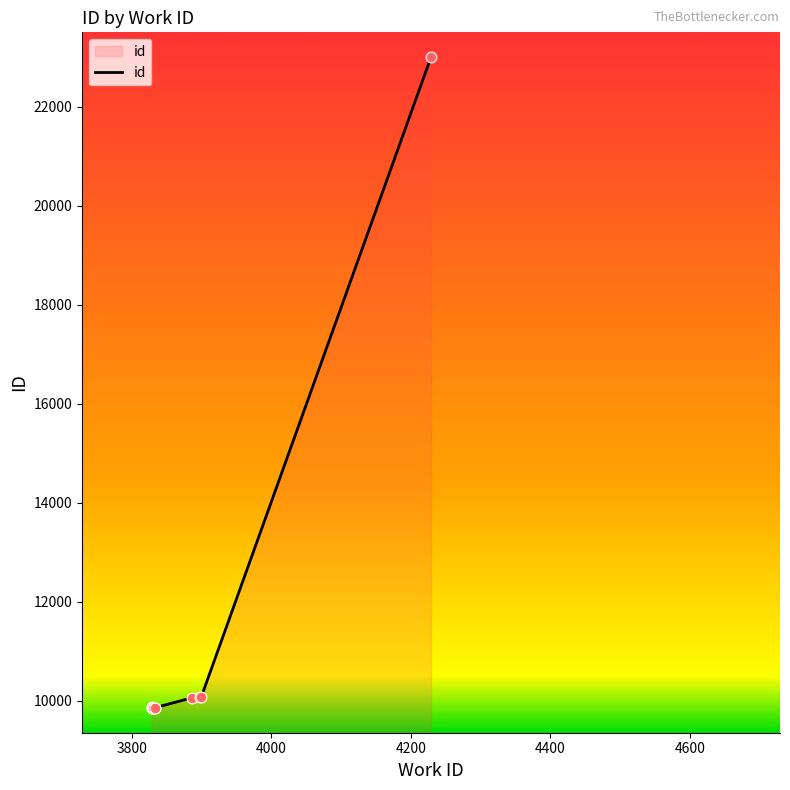

What is the change in value from 3833 to 3834?

+5